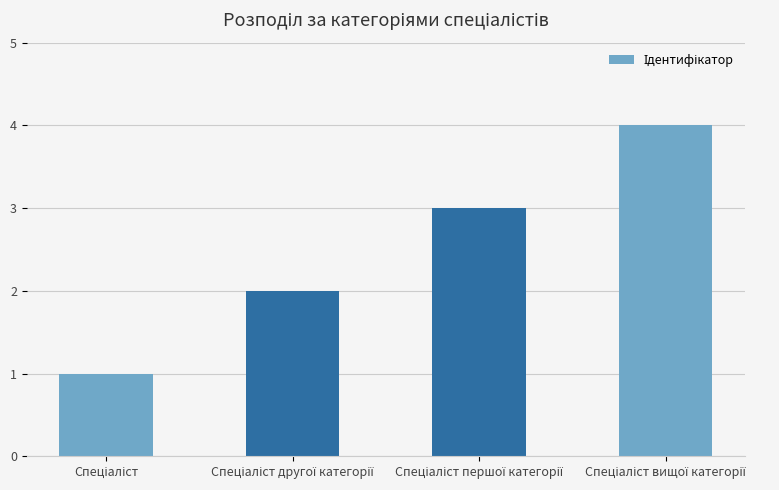

How many distinct data groups are displayed?

1